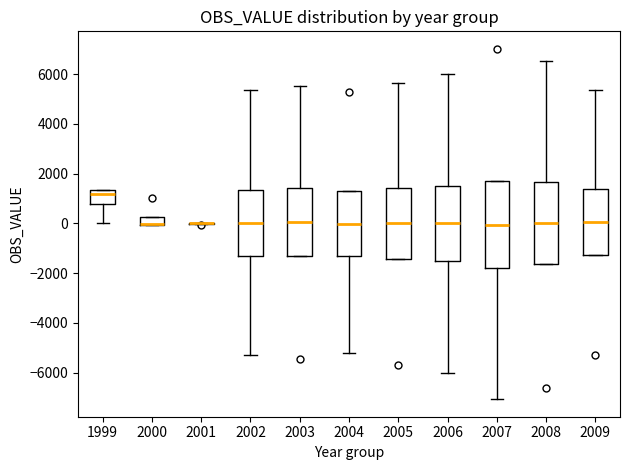

Where does the median line of the box at x = 2009 sit on the y-axis? The values are not printed on the chart, so give them approximately, as read against the axis.

0